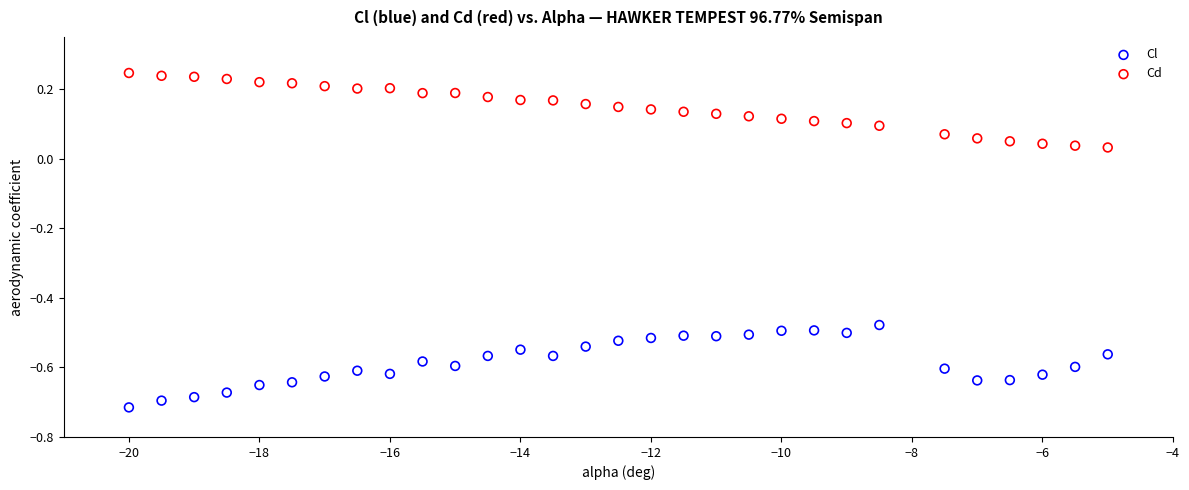

Which series reaches the maximum Y coordinate?

Cd